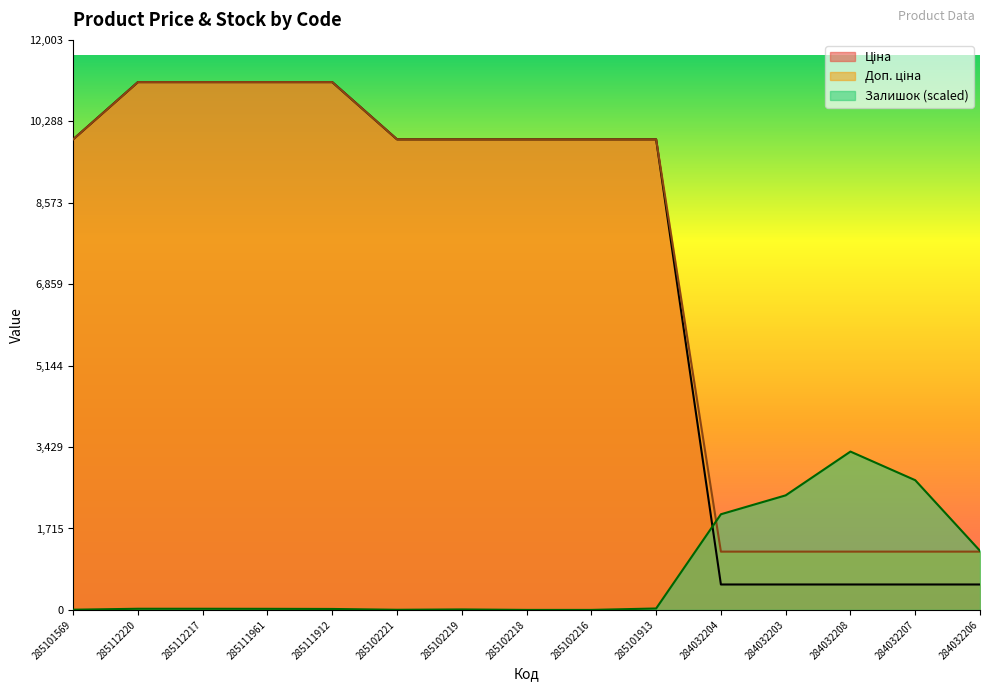

At which category is the sum across all series the highest?

285112220